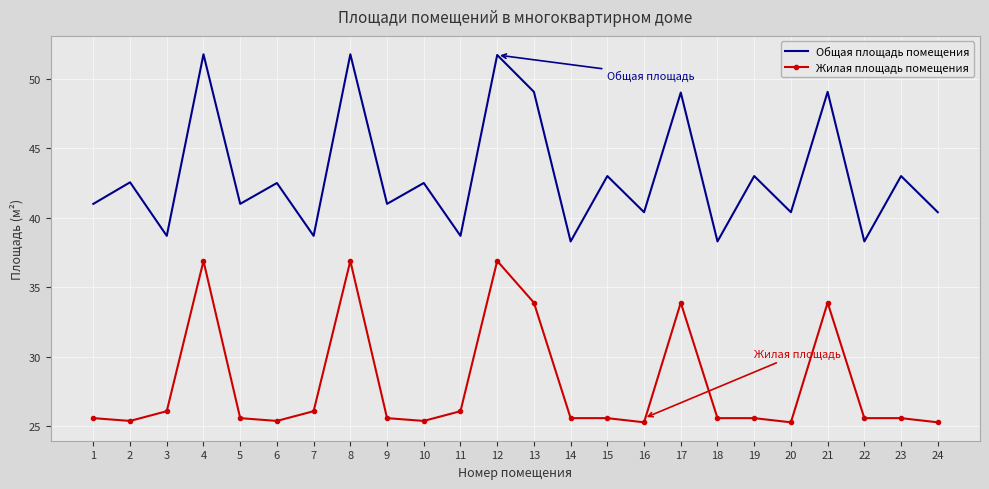

Rank the series at 19 from lowest to highest value.

Жилая площадь помещения, Общая площадь помещения